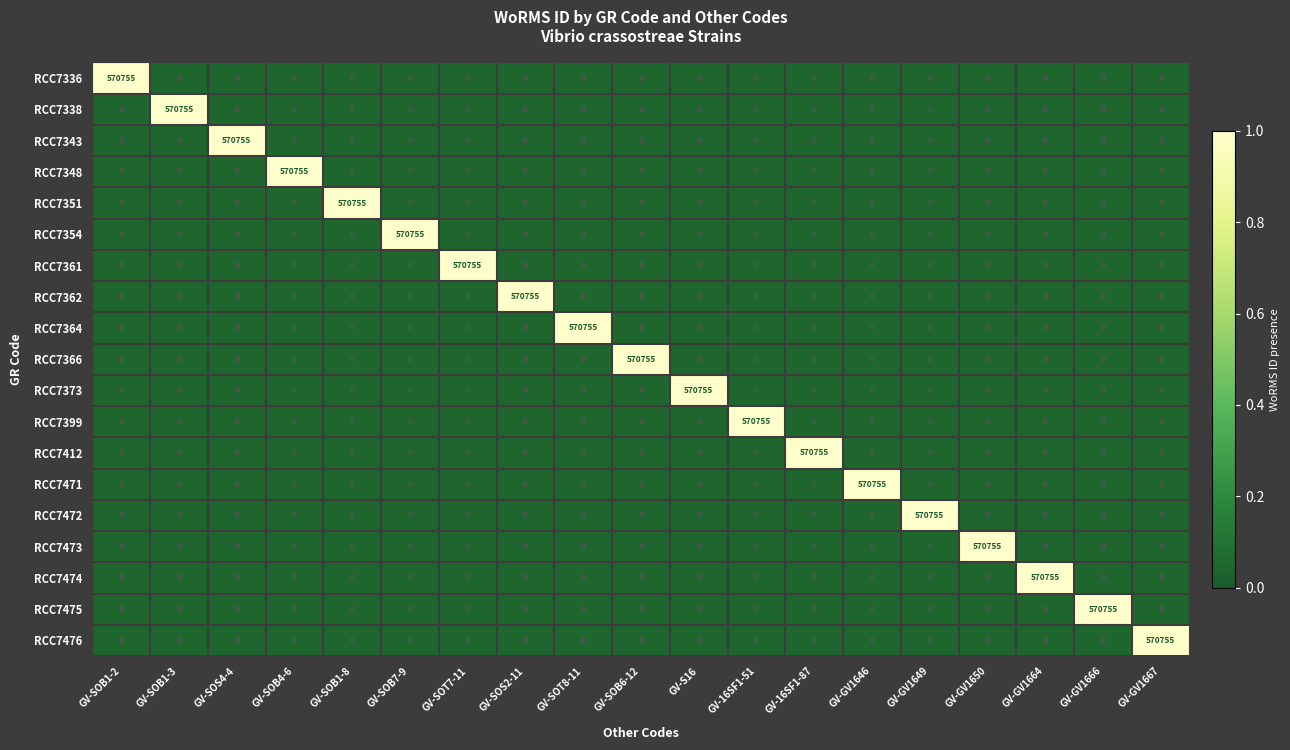

True or false: RCC7338 has a value of 0 at GV-GV1664.

True